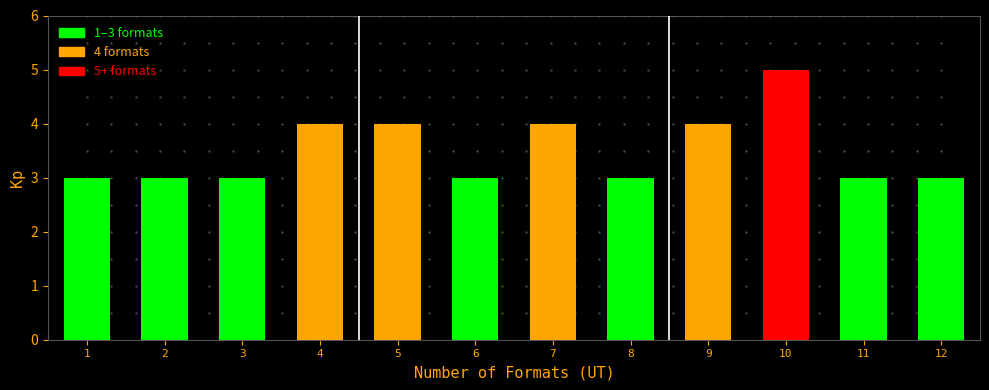

Reading left to right, extract all data points from this chart.

1=3	2=3	3=3	4=4	5=4	6=3	7=4	8=3	9=4	10=5	11=3	12=3